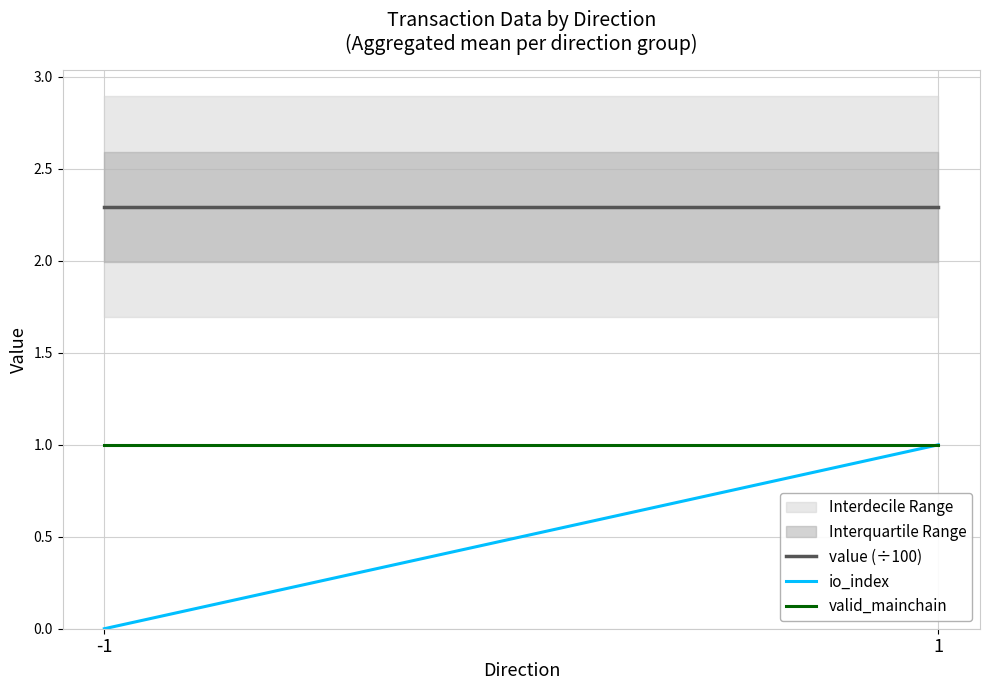

At how many categories does at least one series exceed 0?

2